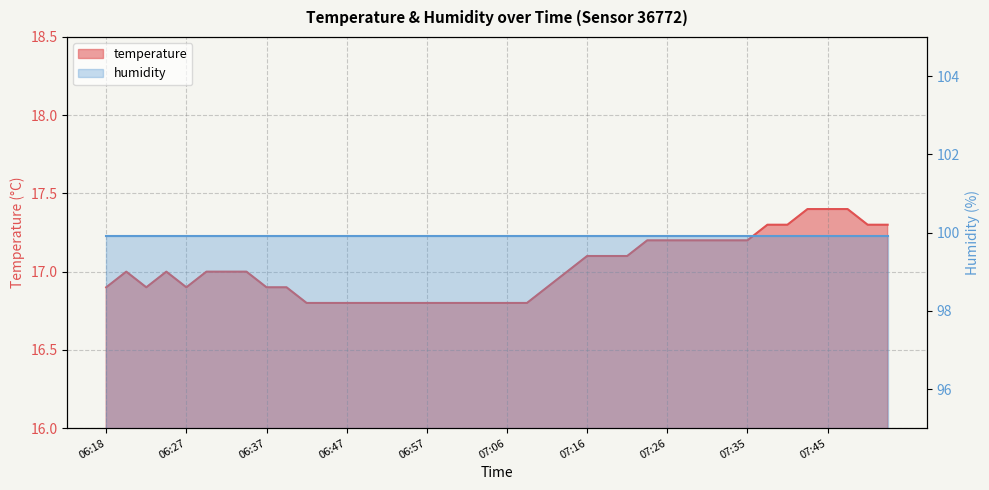

True or false: the data has more than 2 interior local peaks.

False